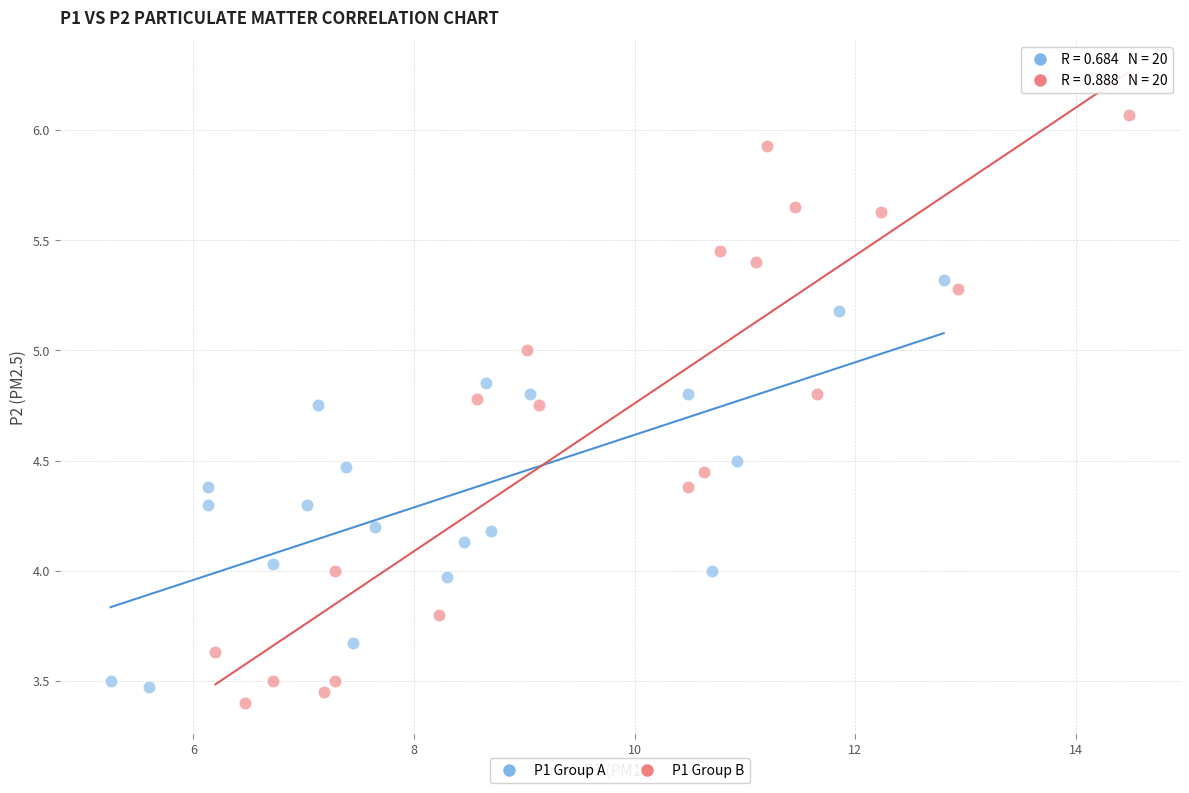

Which series contains the lowest Y value?

P1 Group B